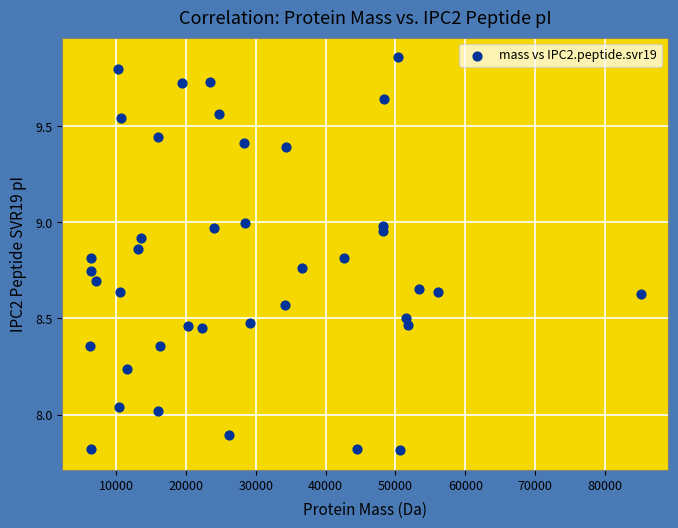

What is the range of X values (max minus min)?

78815.9